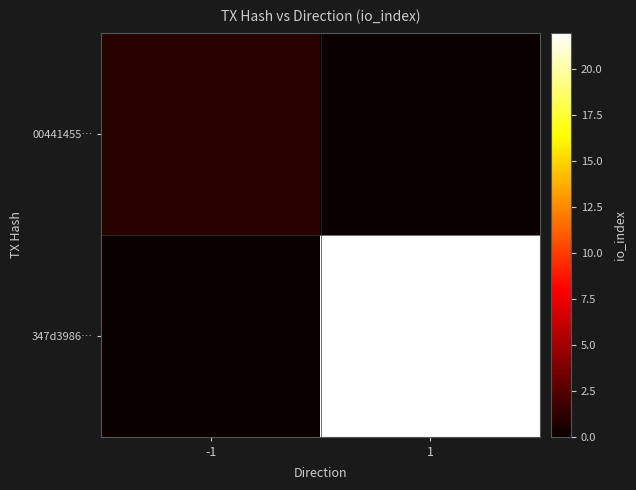

Count the number of categories in the chart.

2